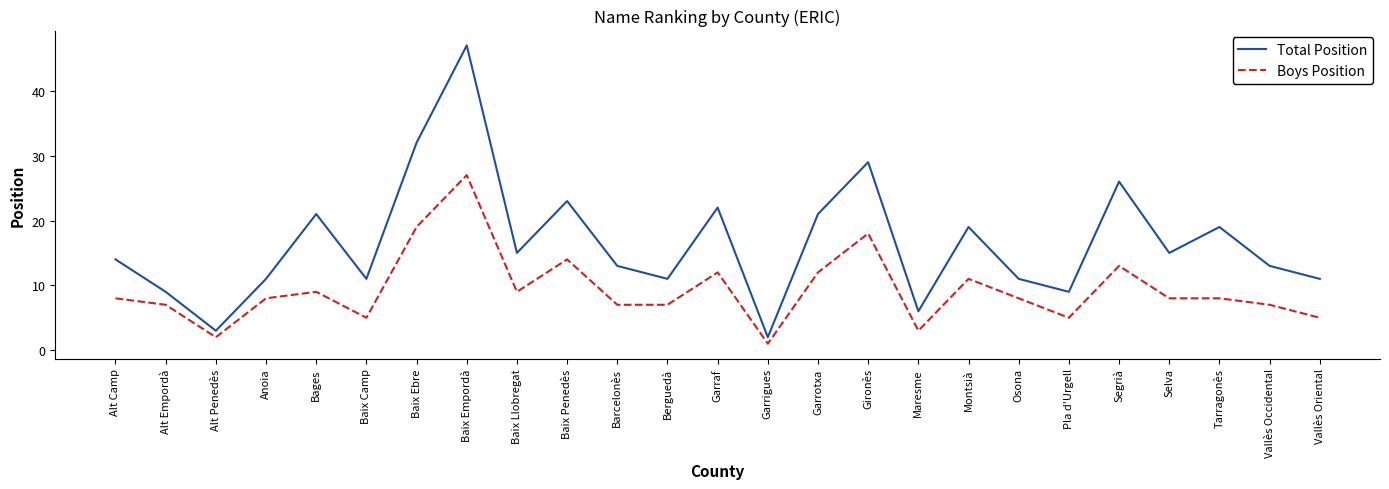

True or false: Total Position and Boys Position intersect in this chart.

False